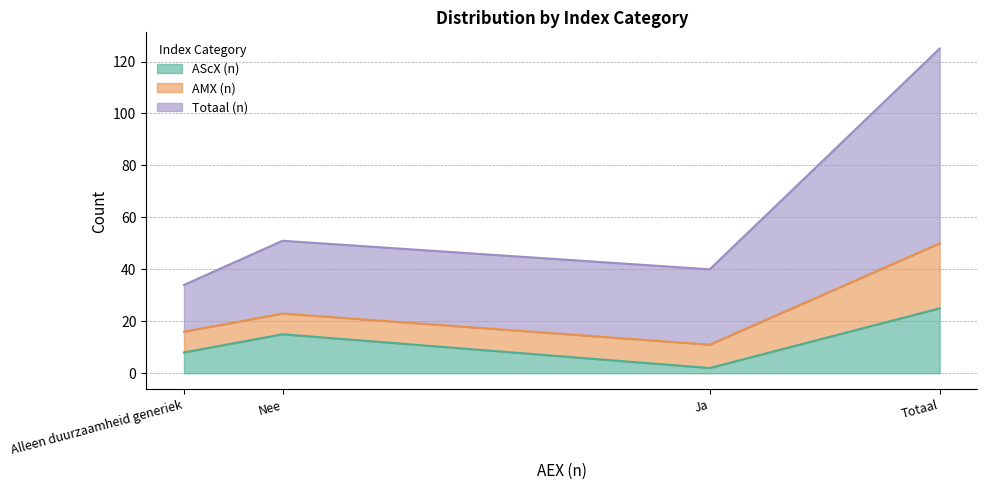

At which category does the chart reach its minimum across all series?

Ja